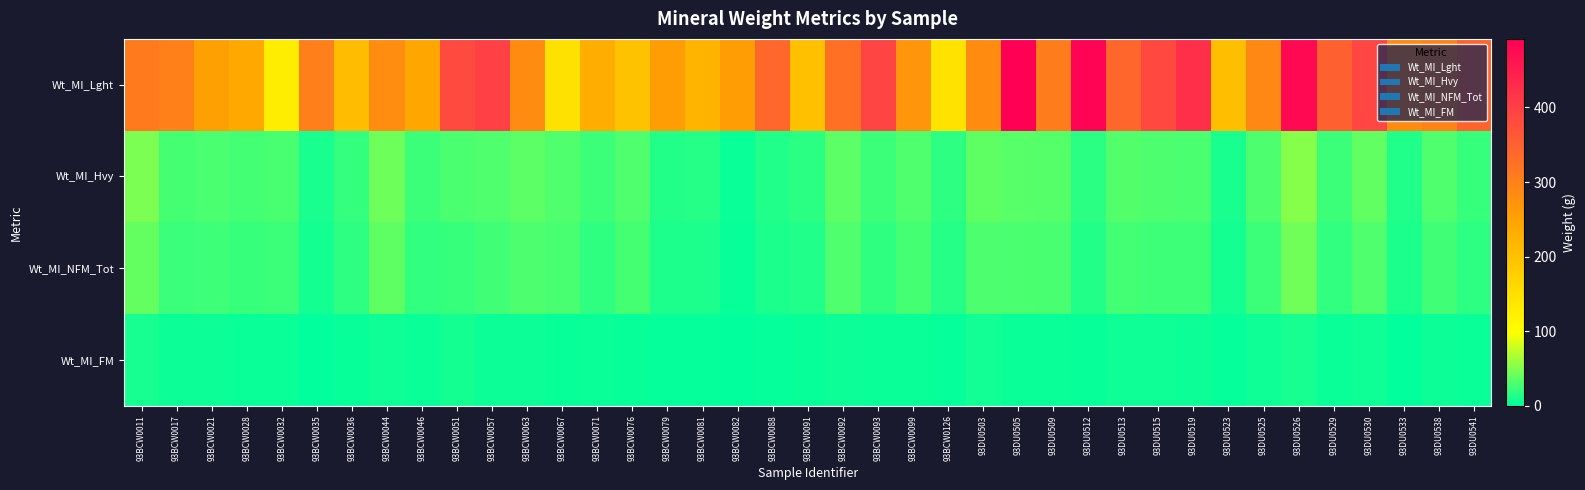

Reading left to right, transcribe all the data shown in this chart.

Wt_MI_Lght: 93BCW0011=310.7	93BCW0017=301.6	93BCW0021=252.3	93BCW0028=240.5	93BCW0032=127.7	93BCW0035=303.3	93BCW0036=208.2	93BCW0044=281.9	93BCW0046=241.7	93BCW0051=382.7	93BCW0057=398.6	93BCW0063=282.7	93BCW0067=146.1	93BCW0071=230.2	93BCW0076=198.2	93BCW0079=258.0	93BCW0081=219.2	93BCW0082=257.8	93BCW0088=338.0	93BCW0091=200.4	93BCW0092=325.9	93BCW0093=391.3	93BCW0099=269.4	93BCW0126=145.7	93DU0503=282.8	93DU0505=492.0	93DU0509=307.0	93DU0512=485.9	93DU0513=341.9	93DU0515=385.7	93DU0519=422.2	93DU0523=203.5	93DU0525=290.3	93DU0526=476.8	93DU0529=350.4	93DU0530=389.5	93DU0533=284.2	93DU0538=297.6	93DU0541=343.5
Wt_MI_Hvy: 93BCW0011=47.6	93BCW0017=27.8	93BCW0021=29.1	93BCW0028=26.8	93BCW0032=28.1	93BCW0035=9.7	93BCW0036=21.0	93BCW0044=43.0	93BCW0046=23.3	93BCW0051=29.0	93BCW0057=31.0	93BCW0063=36.0	93BCW0067=31.5	93BCW0071=23.3	93BCW0076=31.4	93BCW0079=14.0	93BCW0081=14.6	93BCW0082=4.0	93BCW0088=12.7	93BCW0091=16.5	93BCW0092=36.5	93BCW0093=23.1	93BCW0099=31.7	93BCW0126=17.5	93DU0503=37.1	93DU0505=34.0	93DU0509=33.5	93DU0512=17.0	93DU0513=32.5	93DU0515=30.5	93DU0519=29.1	93DU0523=10.1	93DU0525=29.9	93DU0526=52.3	93DU0529=24.0	93DU0530=37.6	93DU0533=13.1	93DU0538=30.8	93DU0541=21.9
Wt_MI_NFM_Tot: 93BCW0011=38.6	93BCW0017=22.9	93BCW0021=24.1	93BCW0028=22.0	93BCW0032=23.4	93BCW0035=7.8	93BCW0036=18.1	93BCW0044=36.7	93BCW0046=19.3	93BCW0051=21.3	93BCW0057=25.7	93BCW0063=30.3	93BCW0067=27.9	93BCW0071=19.2	93BCW0076=27.7	93BCW0079=11.9	93BCW0081=12.4	93BCW0082=3.0	93BCW0088=10.6	93BCW0091=13.2	93BCW0092=31.3	93BCW0093=19.0	93BCW0099=27.0	93BCW0126=15.2	93DU0503=30.3	93DU0505=29.4	93DU0509=28.8	93DU0512=13.8	93DU0513=26.4	93DU0515=24.5	93DU0519=24.1	93DU0523=8.1	93DU0525=23.4	93DU0526=43.4	93DU0529=19.6	93DU0530=30.9	93DU0533=11.2	93DU0538=25.5	93DU0541=17.8
Wt_MI_FM: 93BCW0011=9.0	93BCW0017=4.9	93BCW0021=5.0	93BCW0028=4.8	93BCW0032=4.7	93BCW0035=1.9	93BCW0036=2.9	93BCW0044=6.3	93BCW0046=4.0	93BCW0051=7.7	93BCW0057=5.3	93BCW0063=5.7	93BCW0067=3.6	93BCW0071=4.1	93BCW0076=3.7	93BCW0079=2.1	93BCW0081=2.2	93BCW0082=1.0	93BCW0088=2.1	93BCW0091=3.3	93BCW0092=5.2	93BCW0093=4.1	93BCW0099=4.7	93BCW0126=2.3	93DU0503=6.8	93DU0505=4.6	93DU0509=4.7	93DU0512=3.2	93DU0513=6.1	93DU0515=6.0	93DU0519=5.0	93DU0523=2.0	93DU0525=6.5	93DU0526=8.9	93DU0529=4.4	93DU0530=6.7	93DU0533=1.9	93DU0538=5.3	93DU0541=4.1